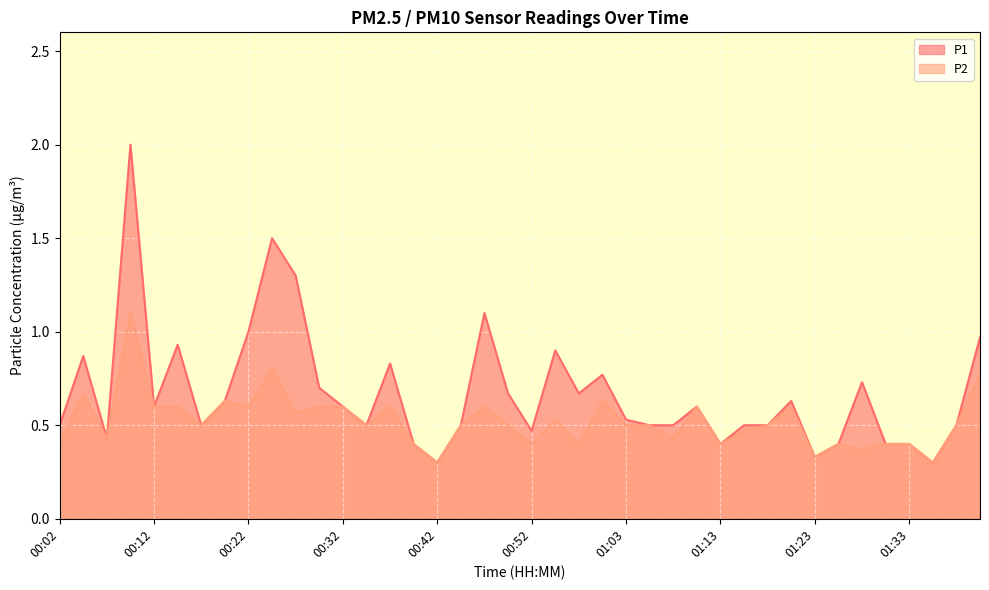

True or false: P1 and P2 intersect in this chart.

False